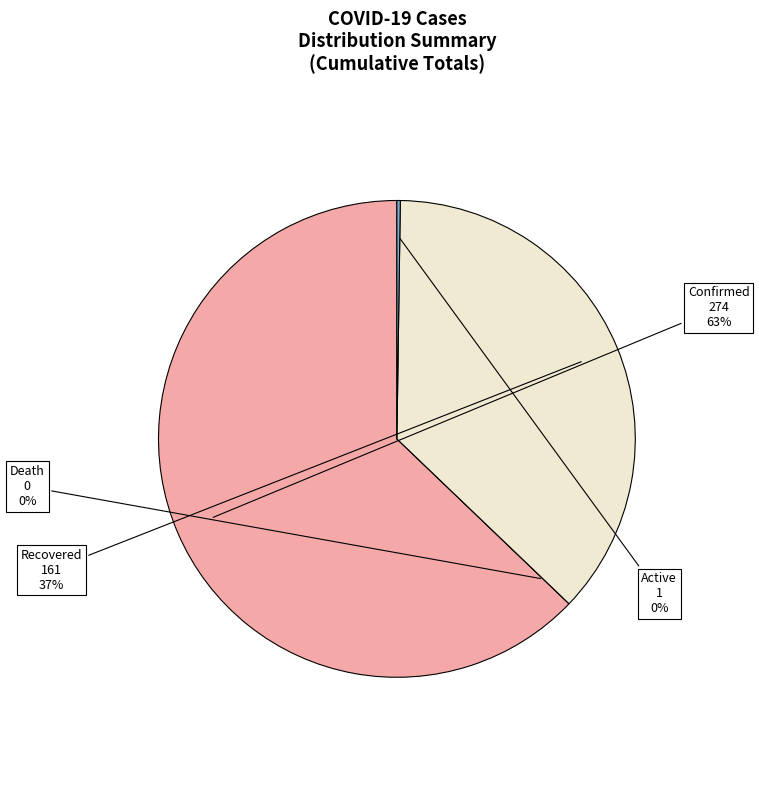

Is there a majority slice in this chart?

Yes